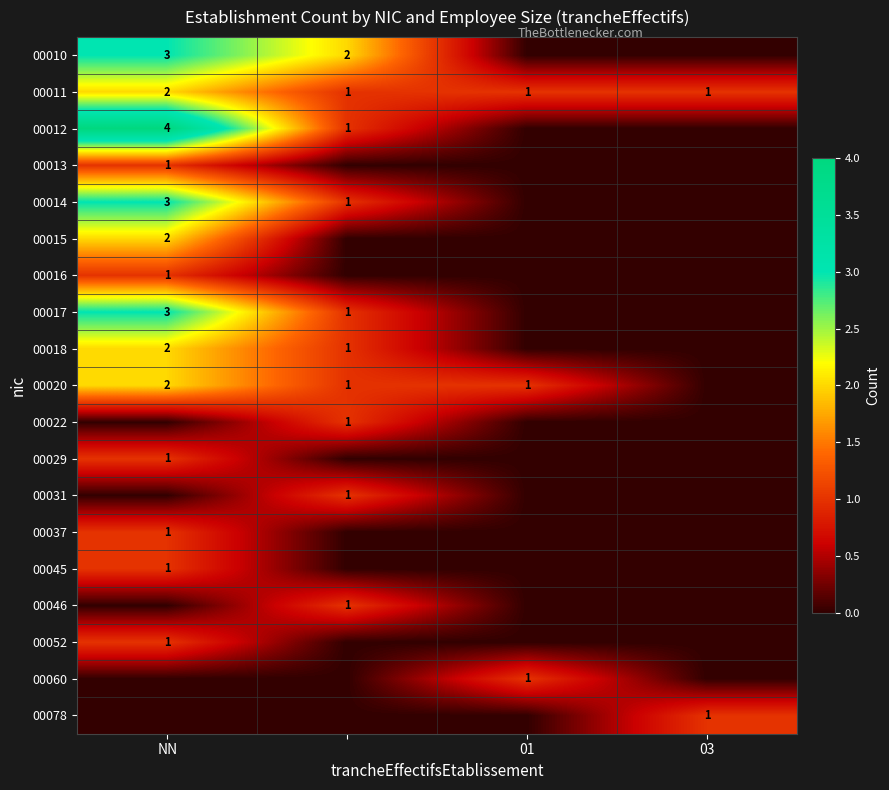

The 00020 series shows 1 at 01. True or false?

True